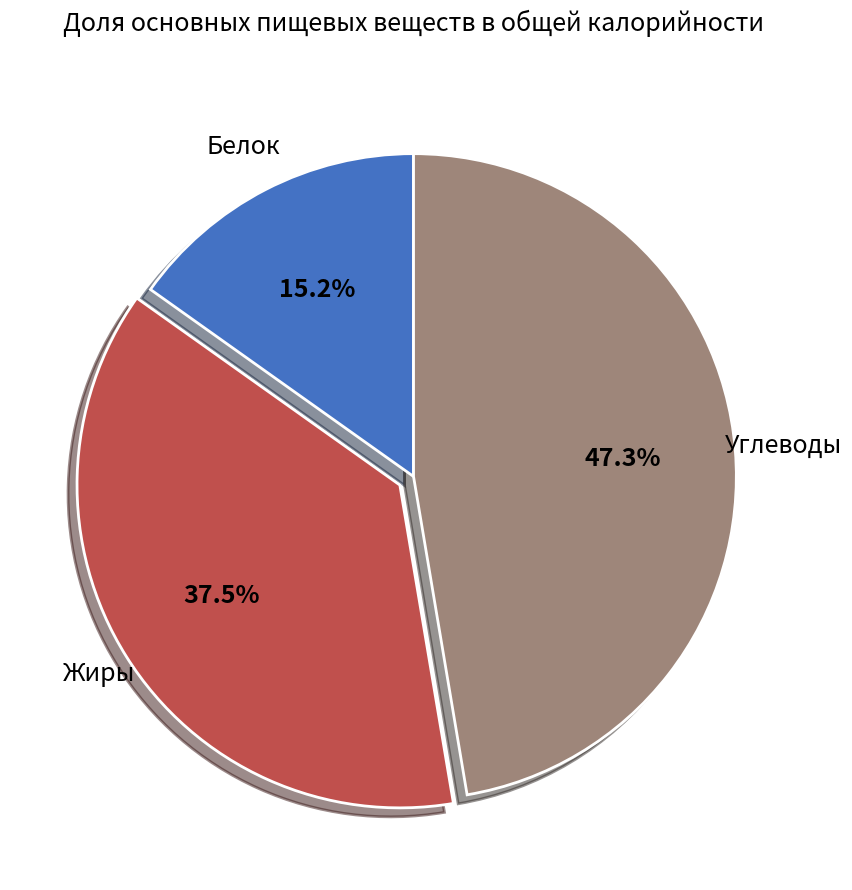

Does any single category account for the majority?

No